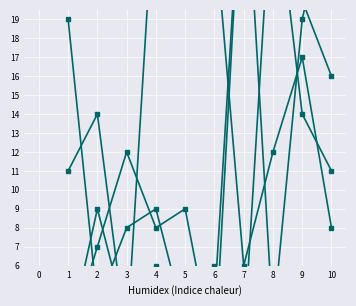

Which series has the largest range (max minus min)?

A_part1